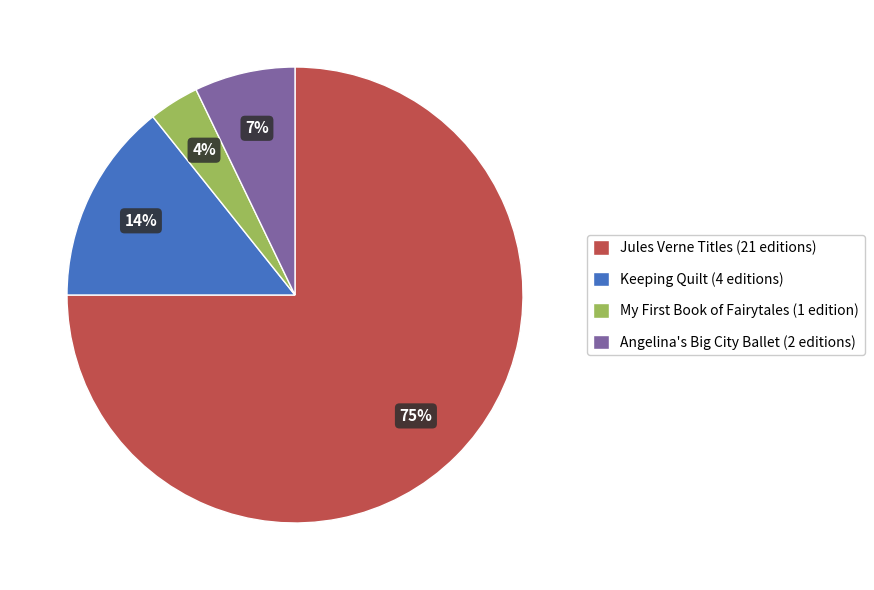

Does any single category account for the majority?

Yes